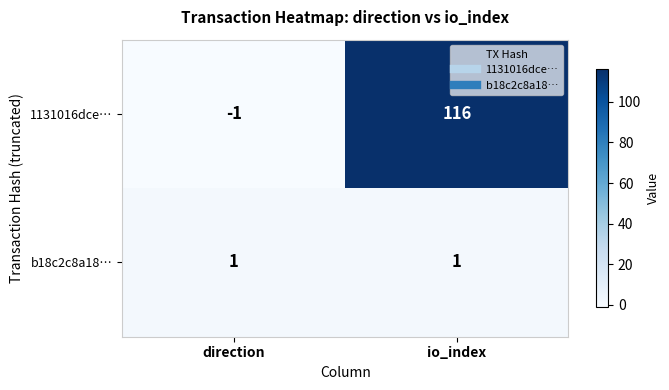

At how many categories does at least one series exceed 51?

1